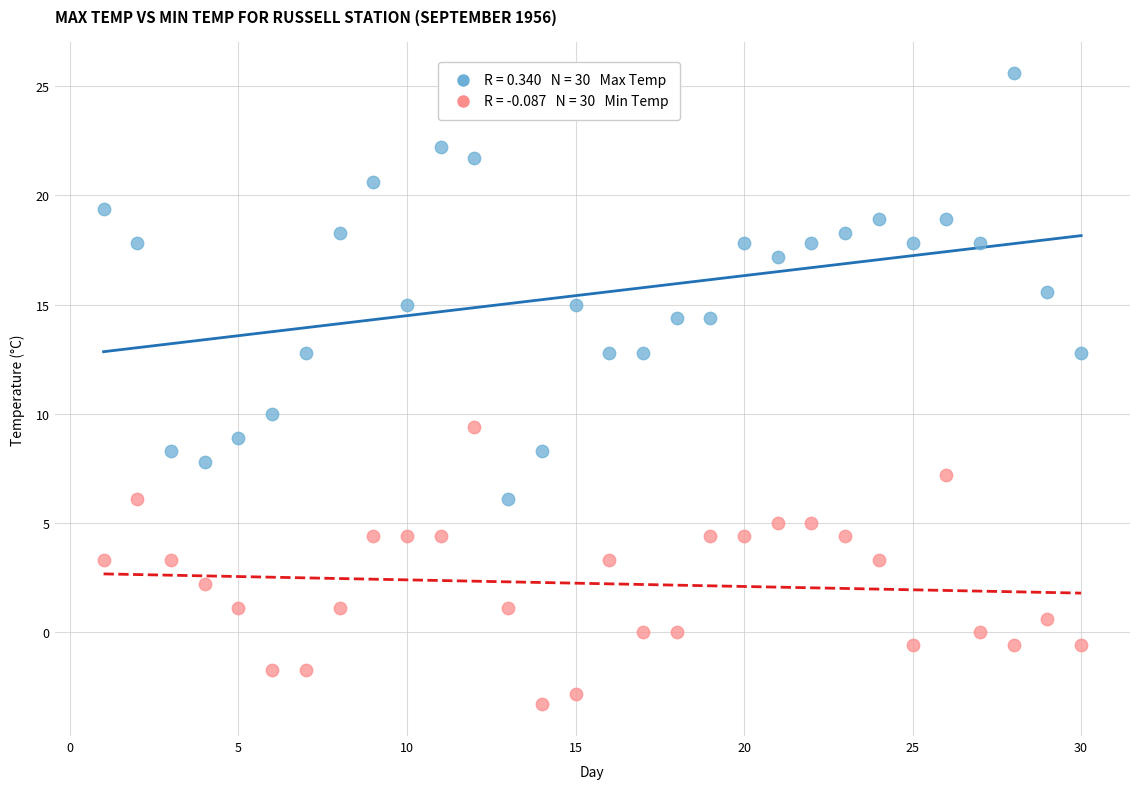

Across all data points, what is the range of X values (max minus min)?

29.0